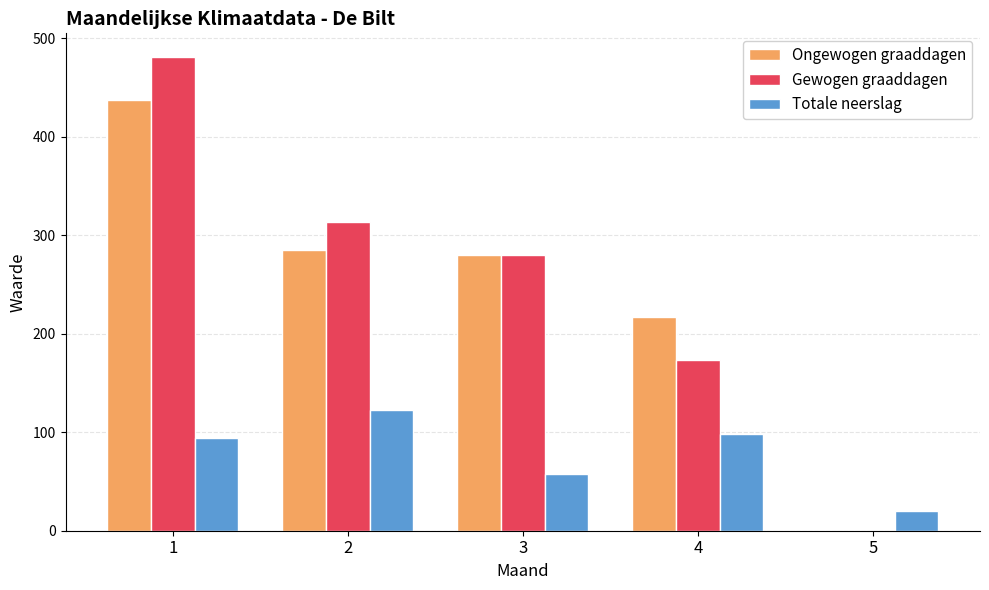

Reading right to left, transcribe all the data shown in this chart.

Ongewogen graaddagen: 5=0.0	4=217.1	3=280.5	2=284.7	1=437.4
Gewogen graaddagen: 5=0.0	4=173.7	3=280.5	2=313.2	1=481.1
Totale neerslag: 5=20.2	4=98.0	3=57.7	2=122.3	1=94.5